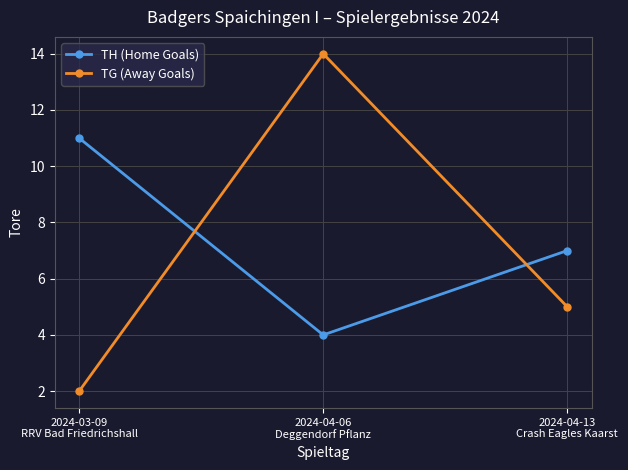

Rank the series at 2024-04-13
Crash Eagles Kaarst from highest to lowest value.

TH (Home Goals), TG (Away Goals)